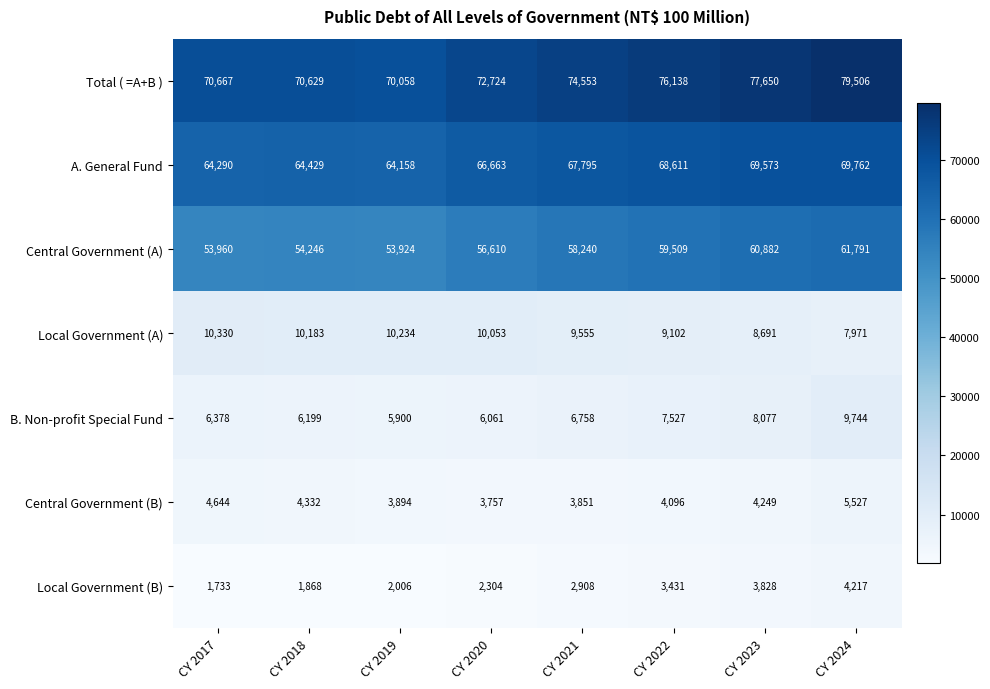

What is the total value across all series at CY 2024?

238518